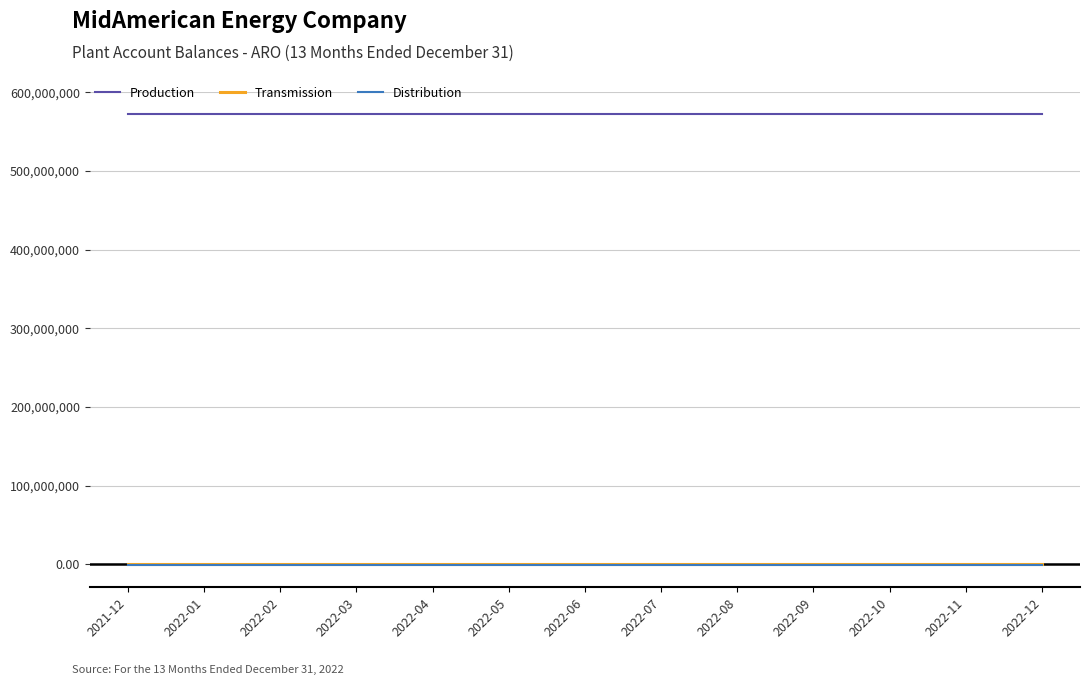

Is this an area chart (filled region under the line)?

No